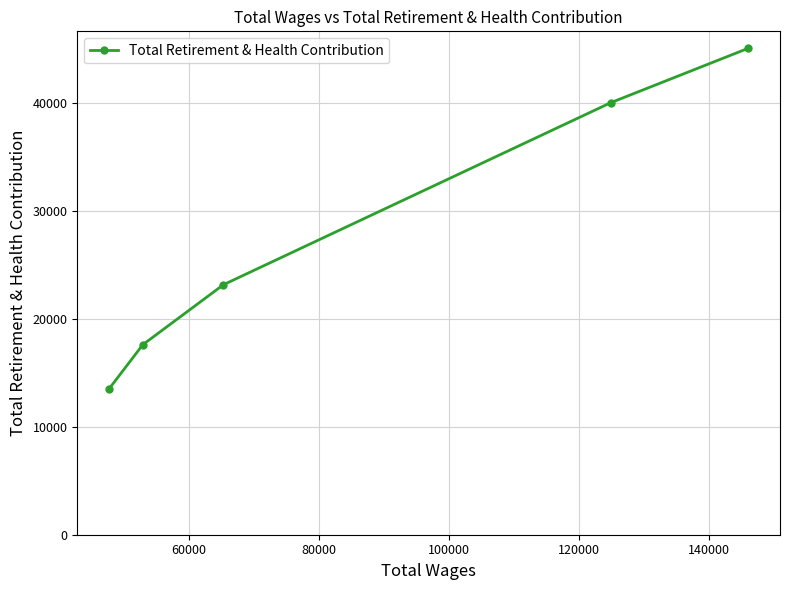

What is the smallest value displayed?

13544